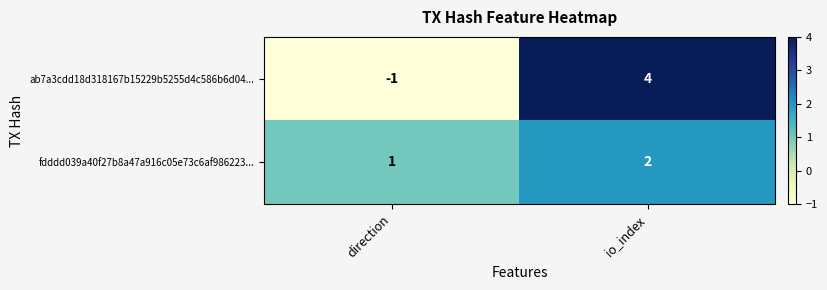

List the labels in order of ab7a3cdd18d318167b15229b5255d4c586b6d04... value, smallest first.

direction, io_index